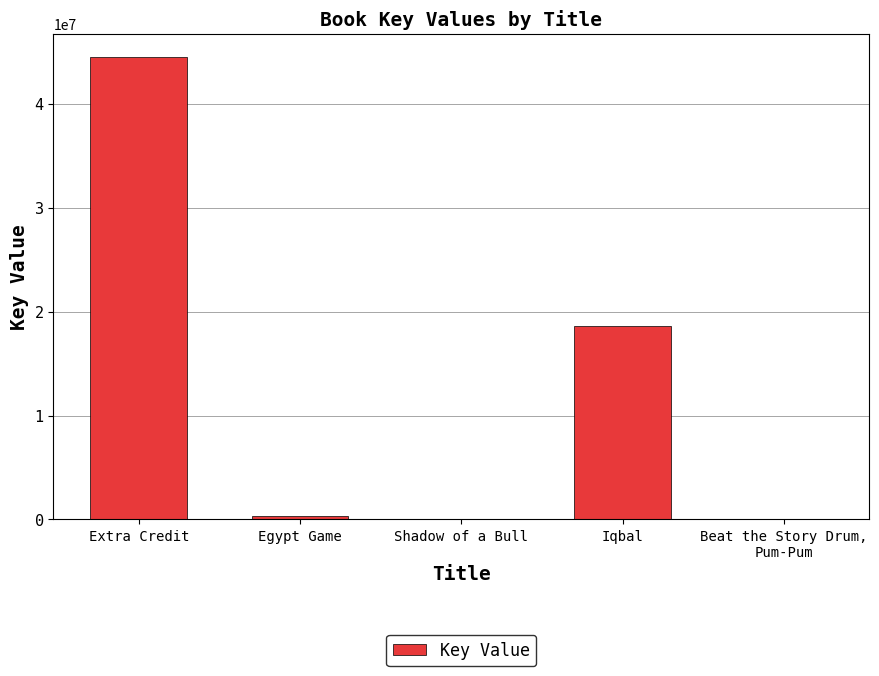

What is the ratio of the value at Iqbal to the value at Extra Credit?

0.4